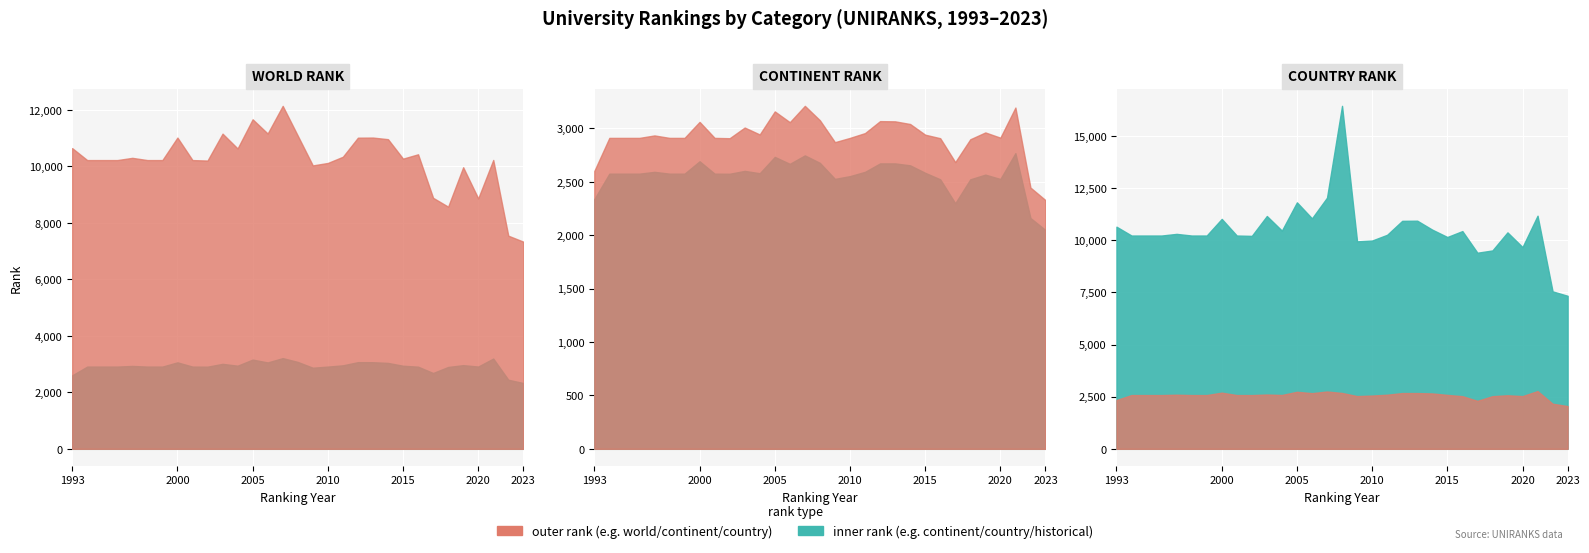

What is the average value of the world rank series?

10227